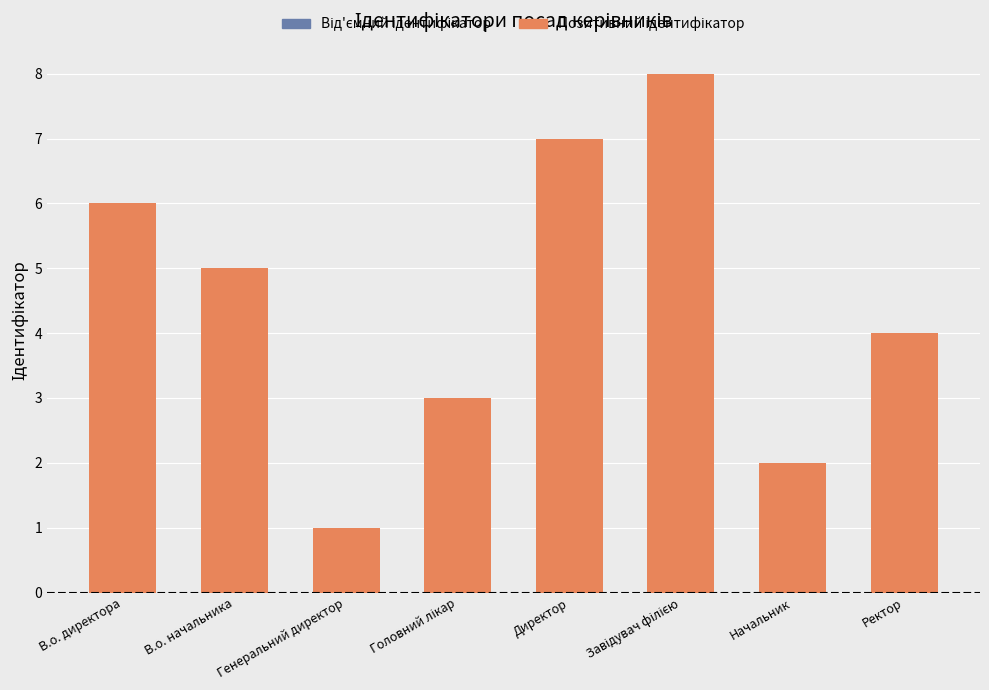

What is the greatest value displayed?

8